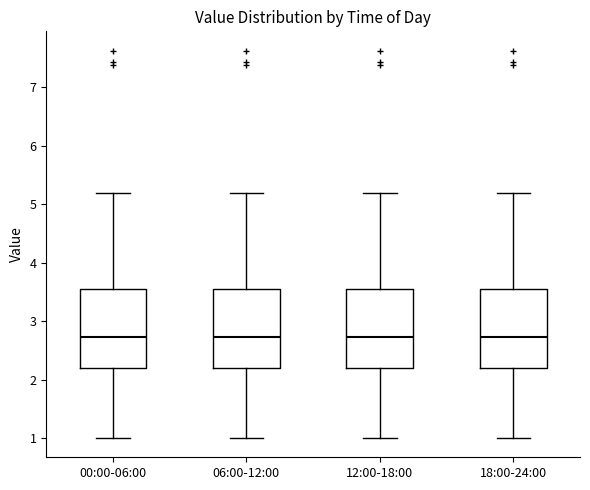

Where is the upper edge of the box for 00:00-06:00 on the y-axis? The values are not printed on the chart, so give them approximately, as read against the axis.

3.5